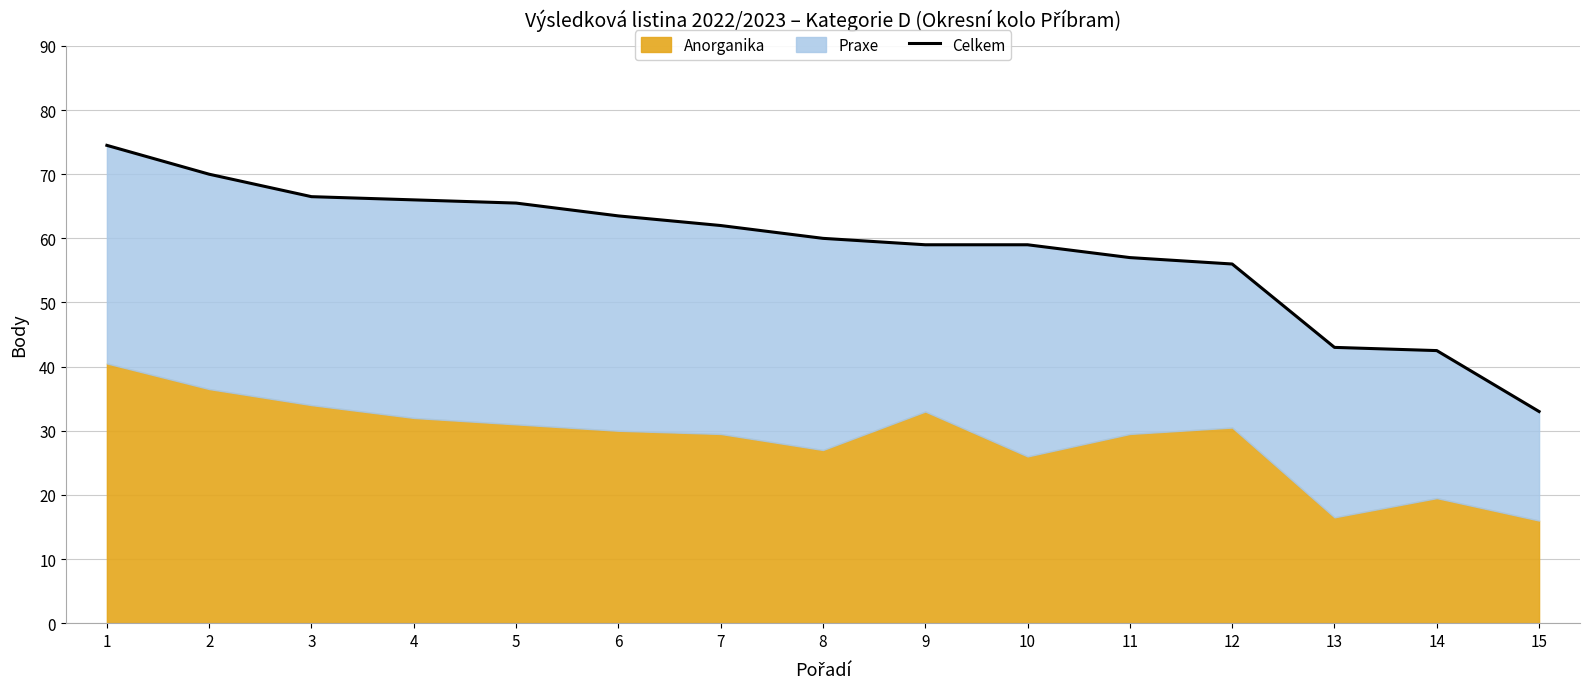

What is the average value?

58.5